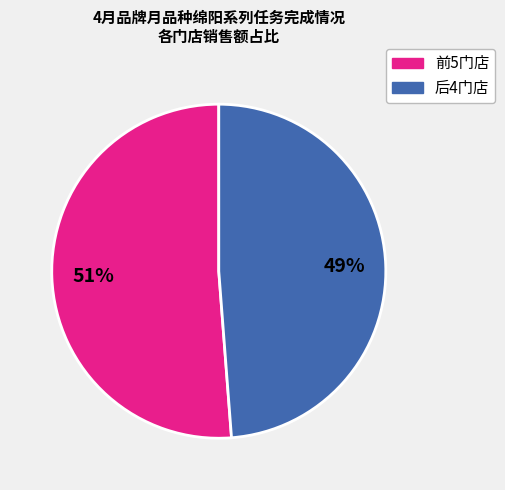

Is there any slice that represents more than half of the pie?

Yes